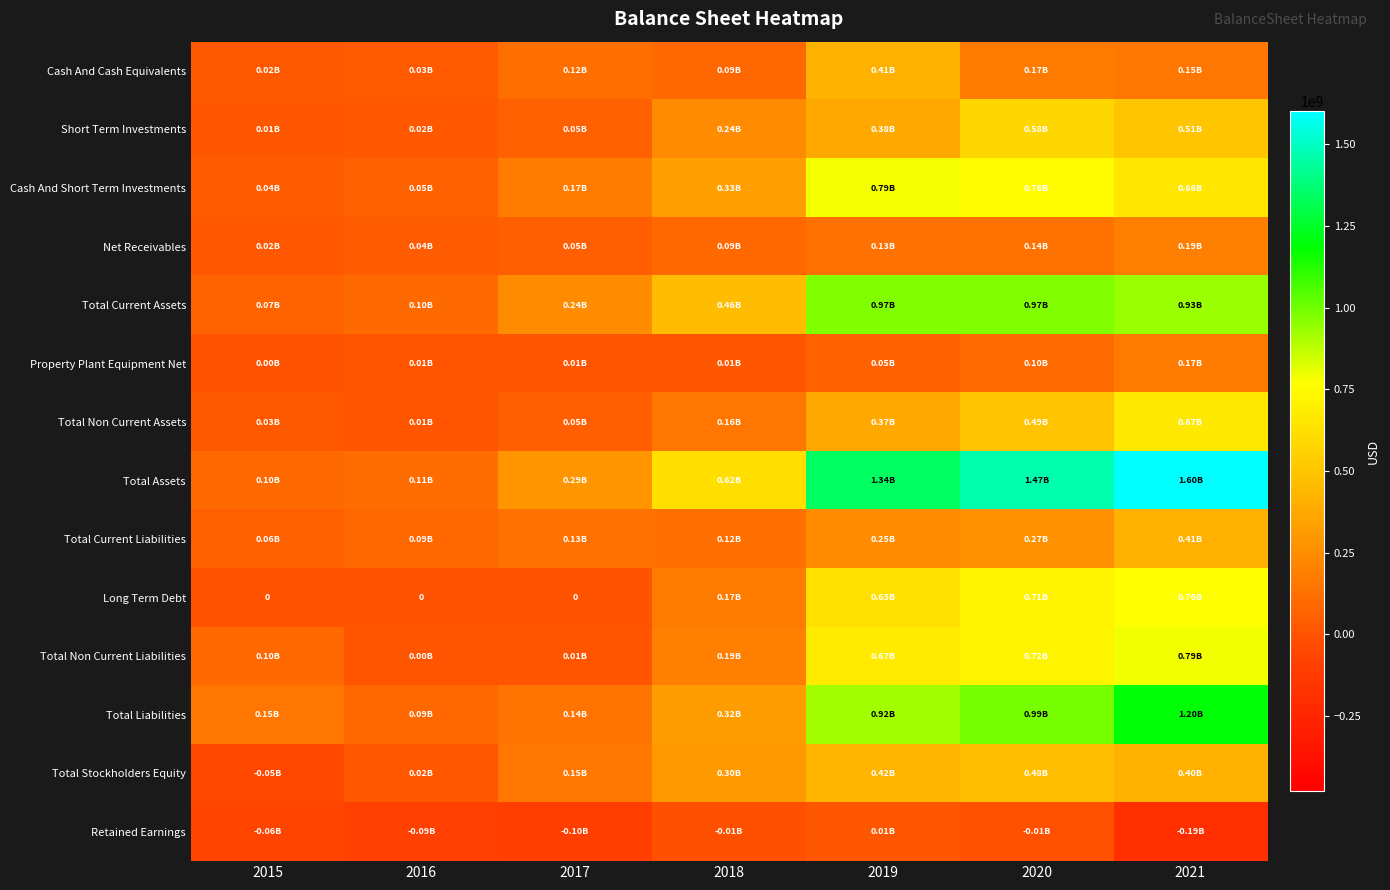

Which has a higher value, 2015 or 2016?

2016